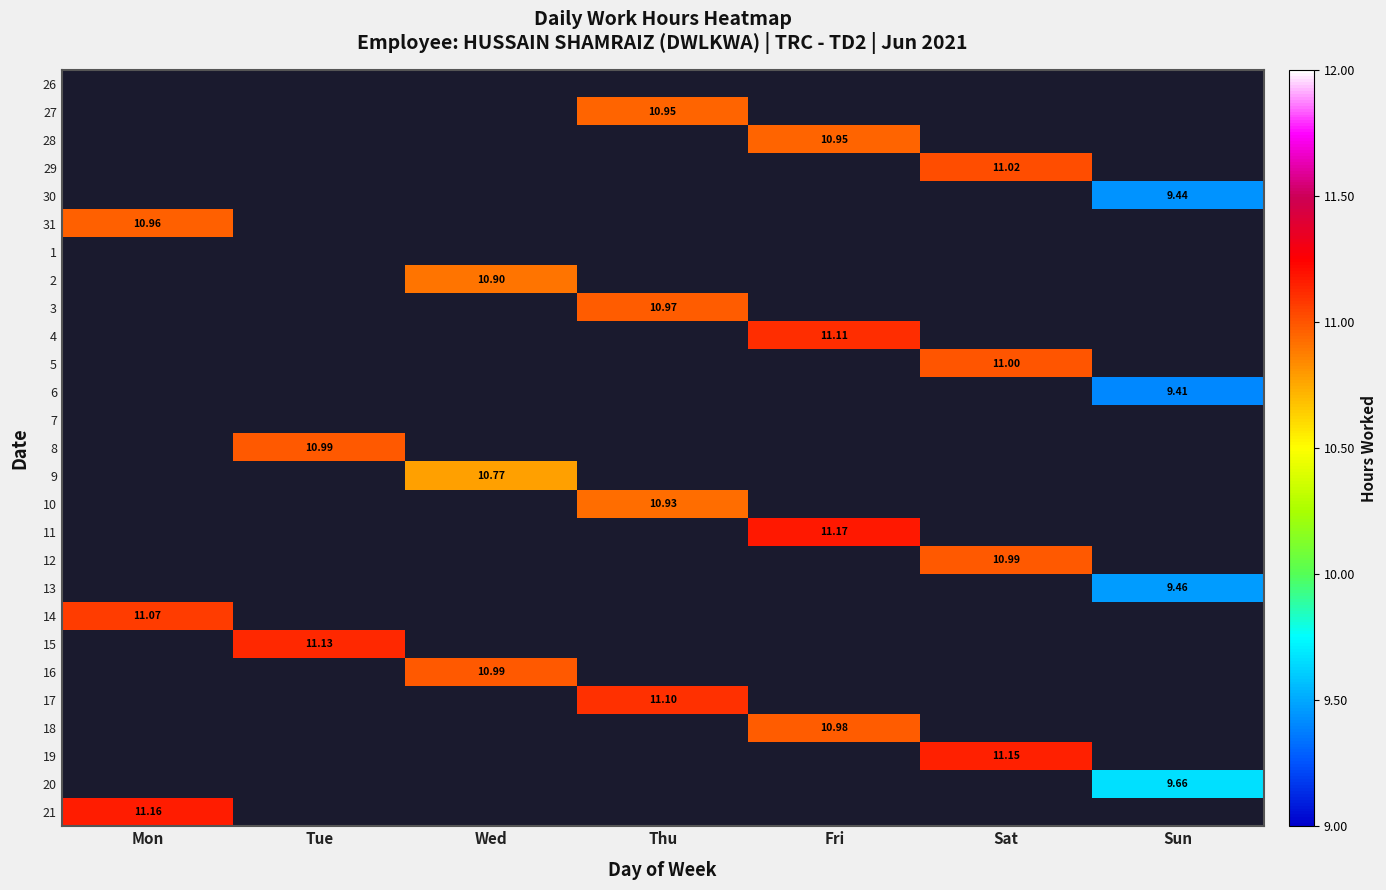

Between Tue and Mon, which is larger?

Tue